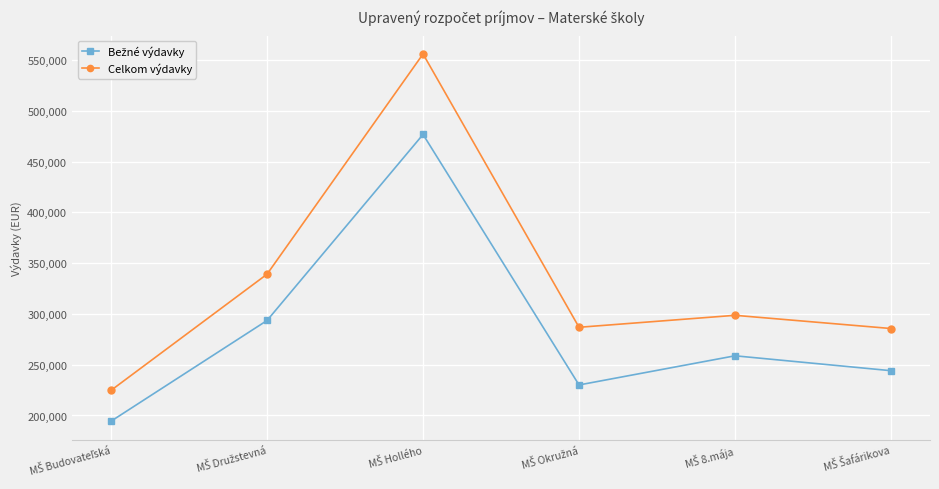

What is the minimum value for Celkom výdavky?

224773